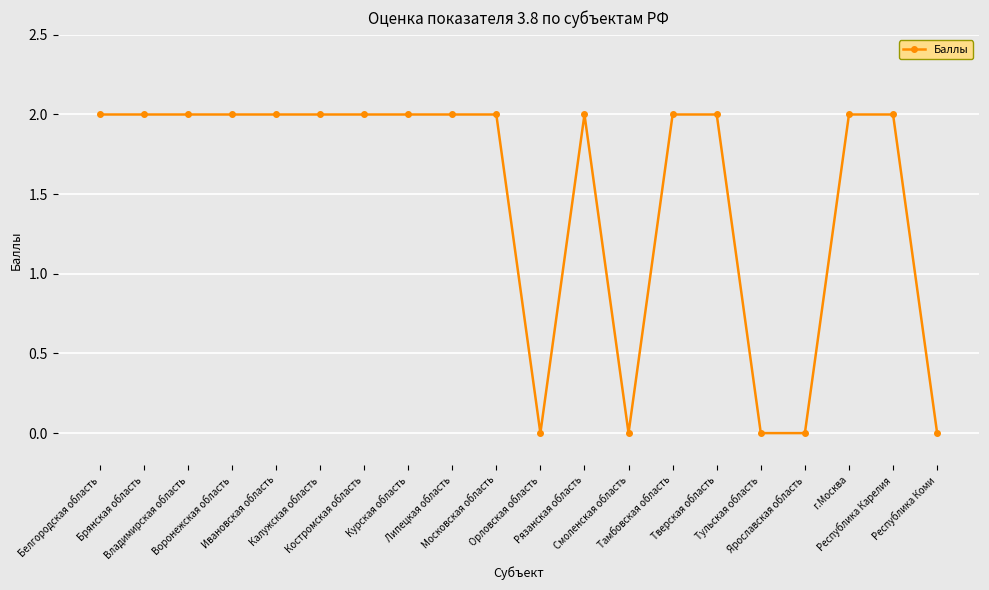

What is the value of the 4th point from the left?

2